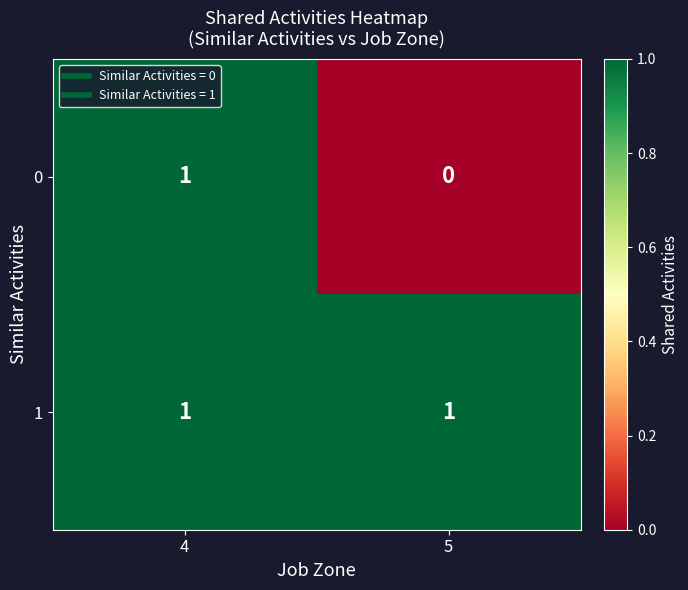

The 0 series shows 1 at 4. True or false?

True